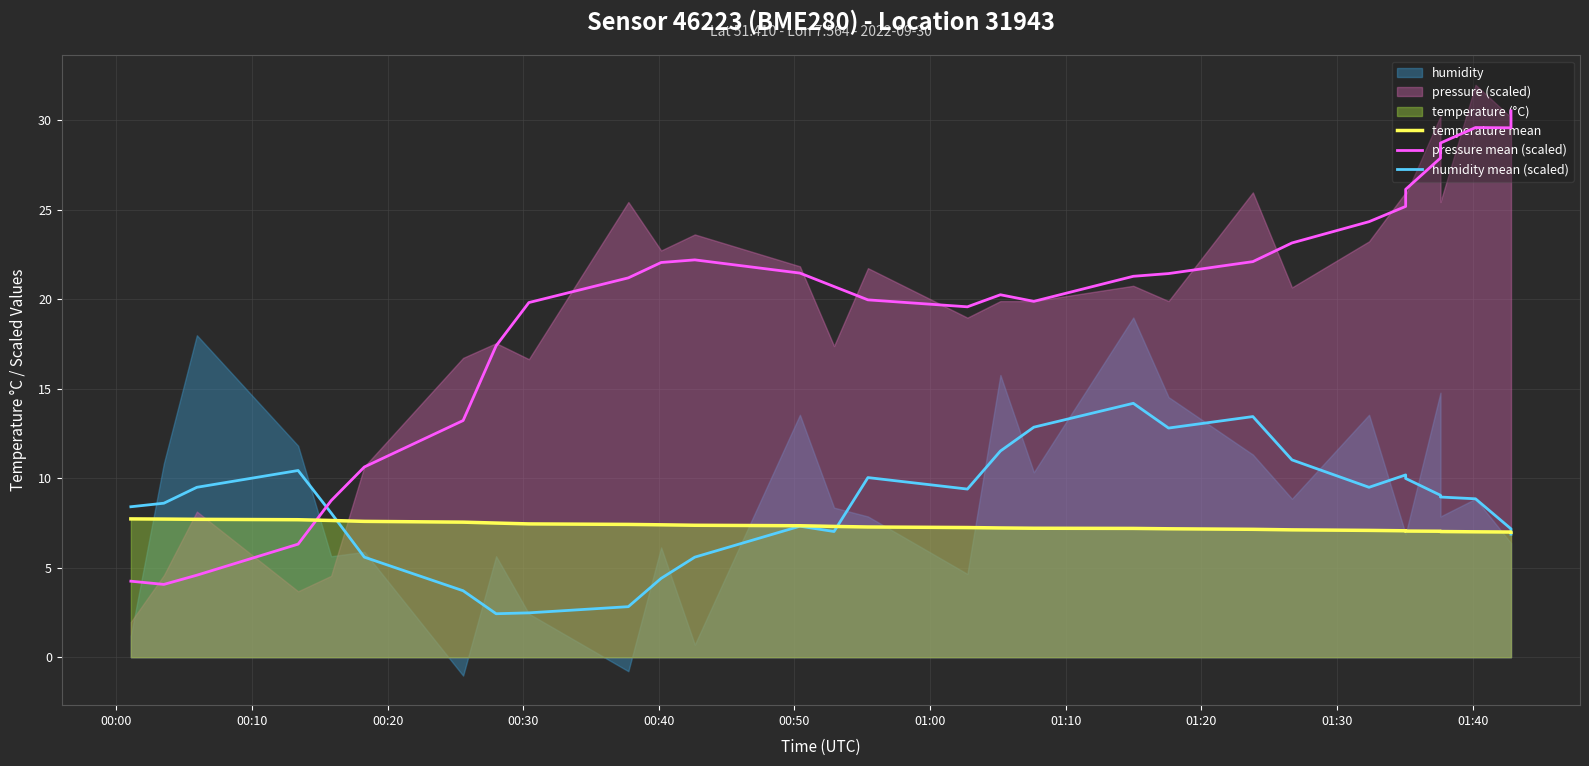

Read the temperature mean value at 00:00.

7.7